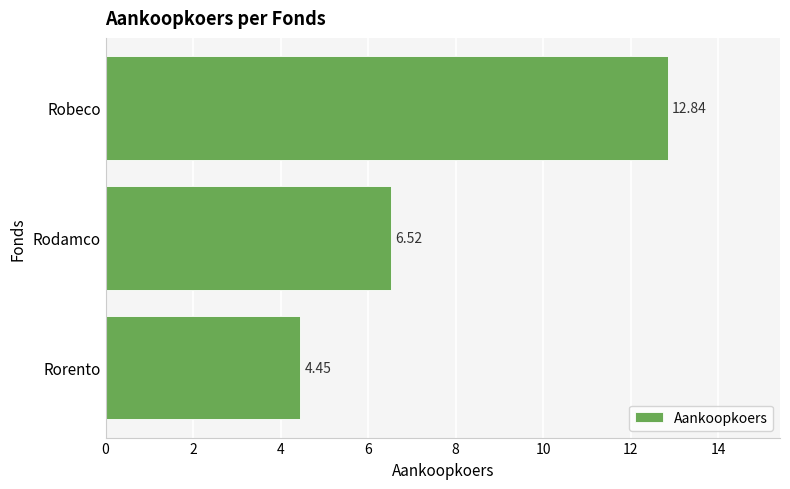

Which label corresponds to the smallest value in the chart?

Rorento